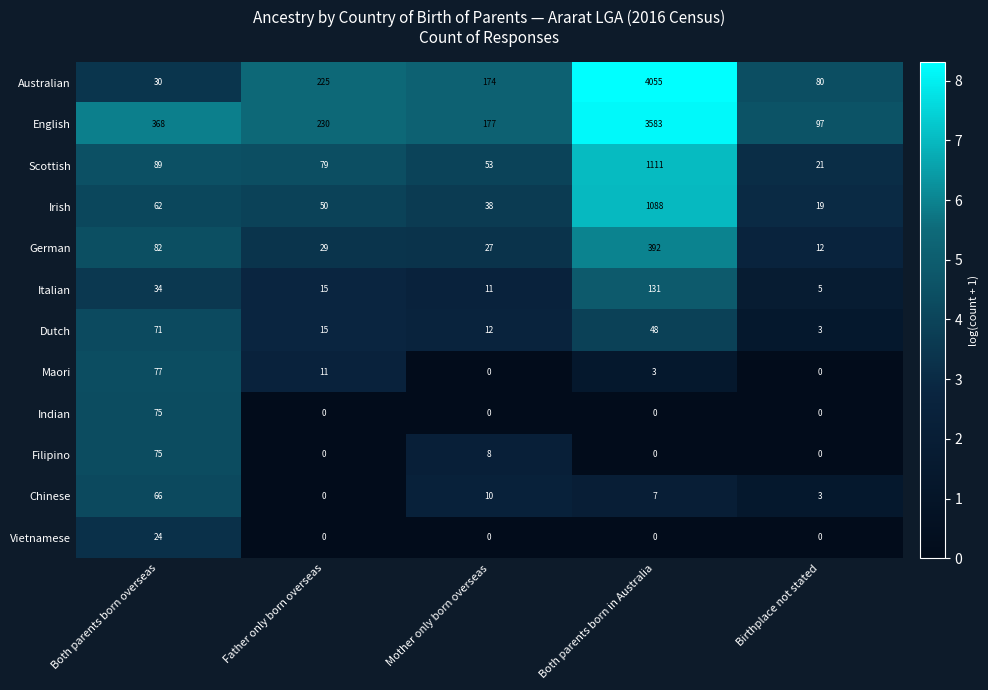

List the labels in order of German value, largest first.

Both parents born in Australia, Both parents born overseas, Father only born overseas, Mother only born overseas, Birthplace not stated